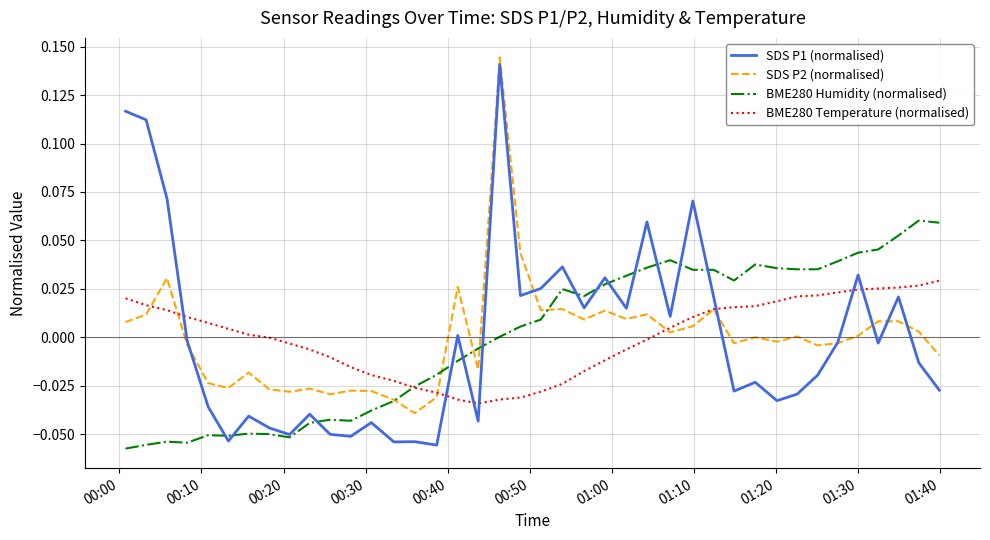

Which series has the widest spread of values?

SDS P1 (normalised)